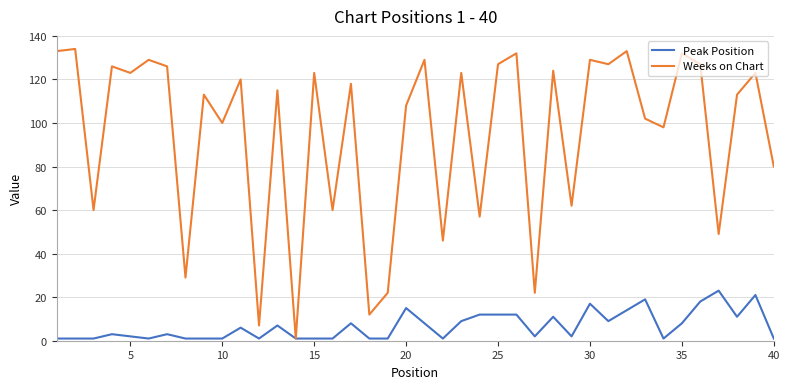

What is the maximum value for Peak Position?

23